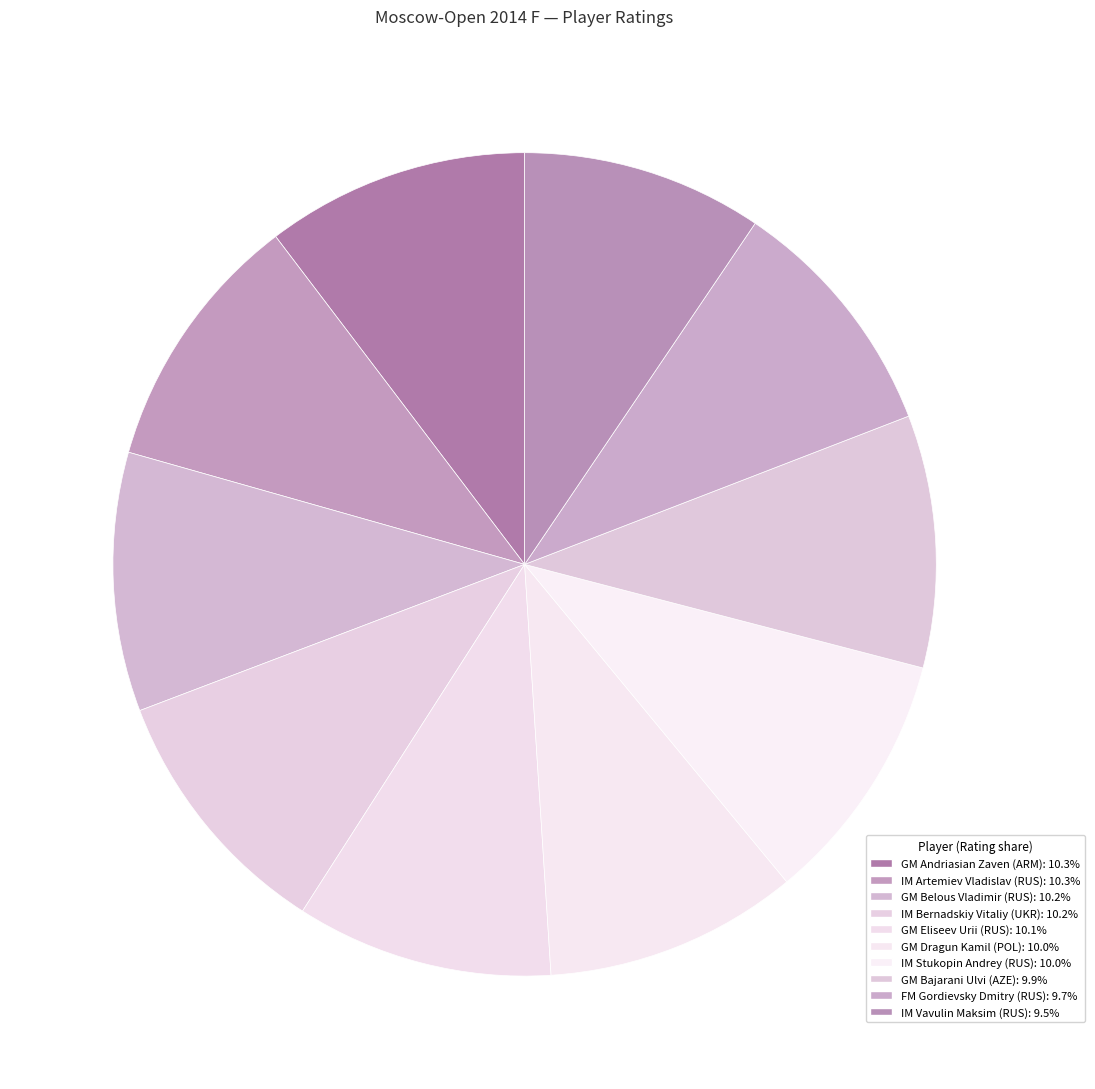

What is the ratio of the value at IM Vavulin Maksim (RUS) to the value at GM Eliseev Urii (RUS)?

0.9